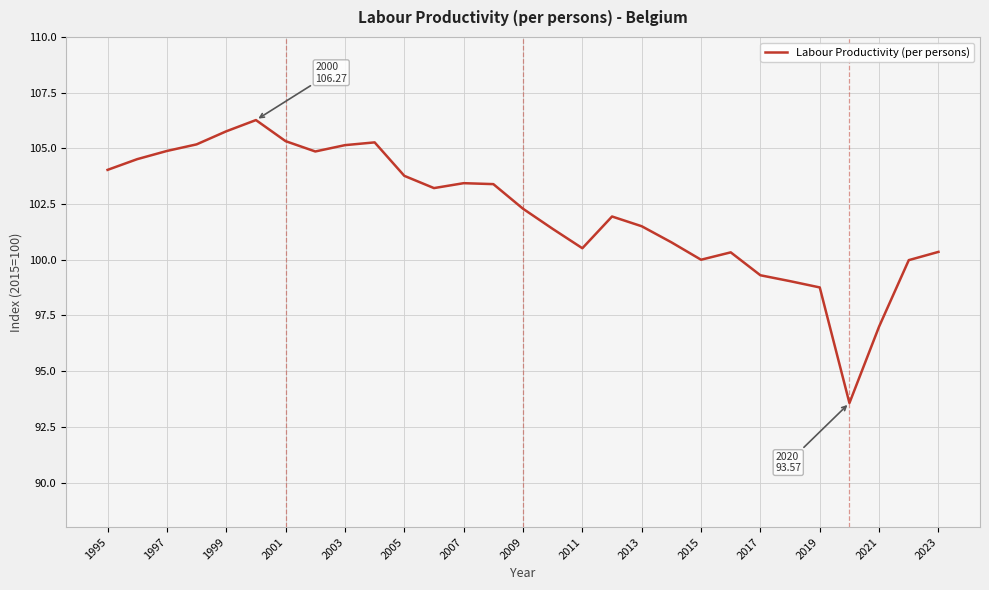

What is the difference between the maximum and minimum values?

12.7